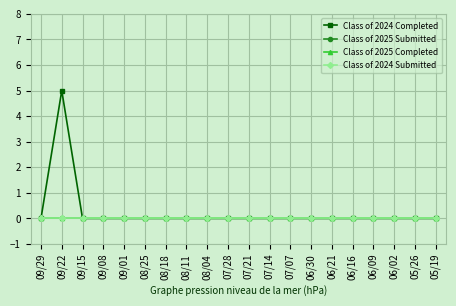

Does the chart have visible grid lines?

Yes